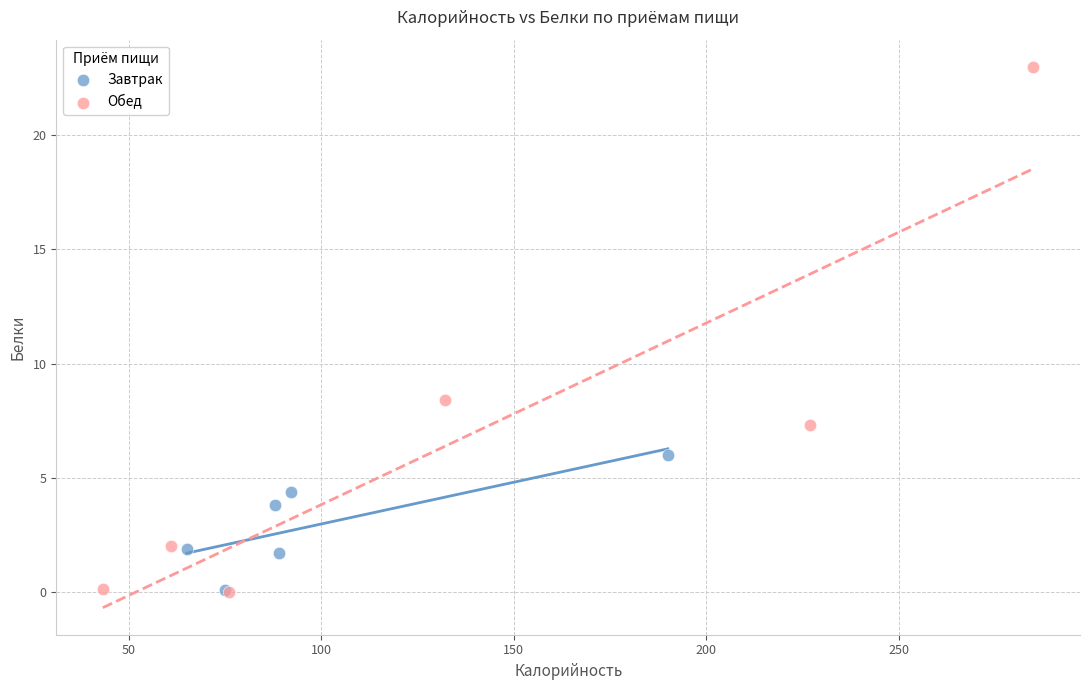

What are all the series names shown in the legend?

Завтрак, Обед